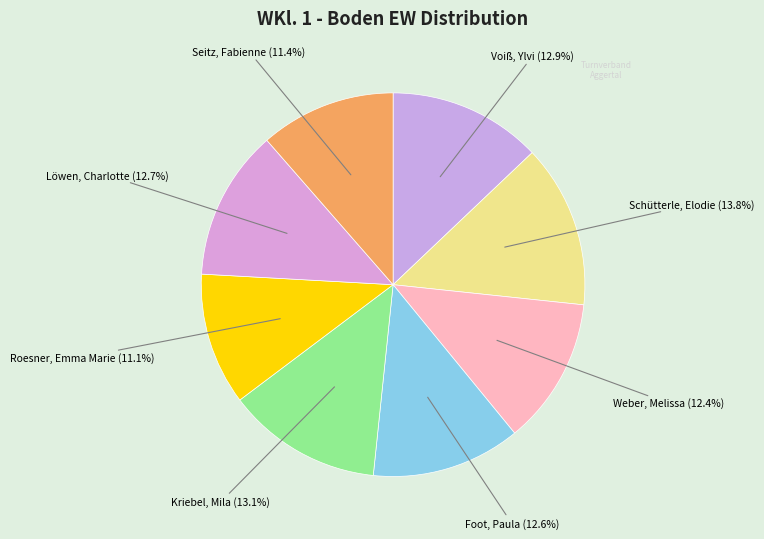

Combined, do Schütterle, Elodie and Seitz, Fabienne account for over 50%?

No